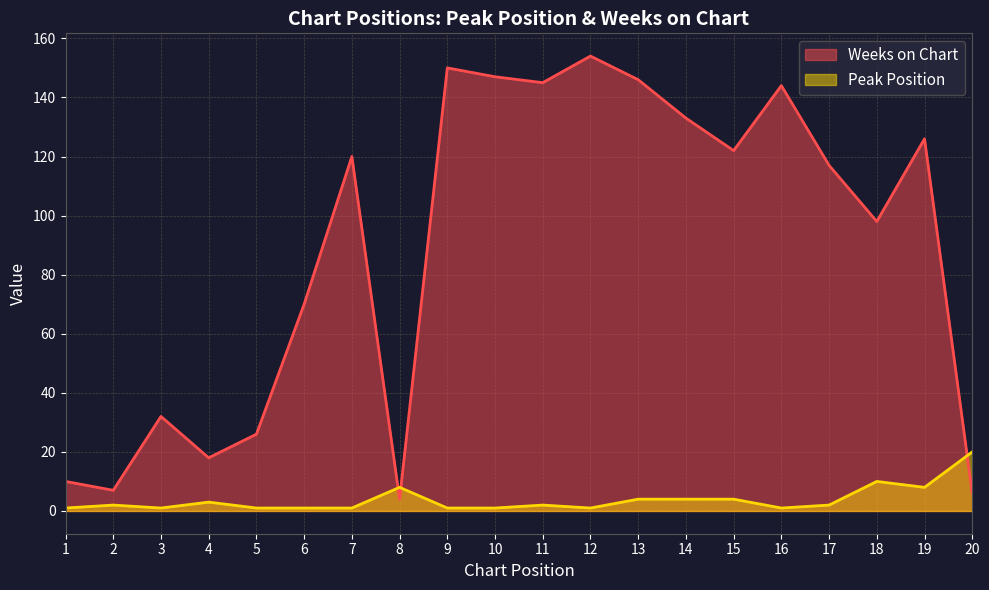

Rank the series at 12 from lowest to highest value.

Peak Position, Weeks on Chart